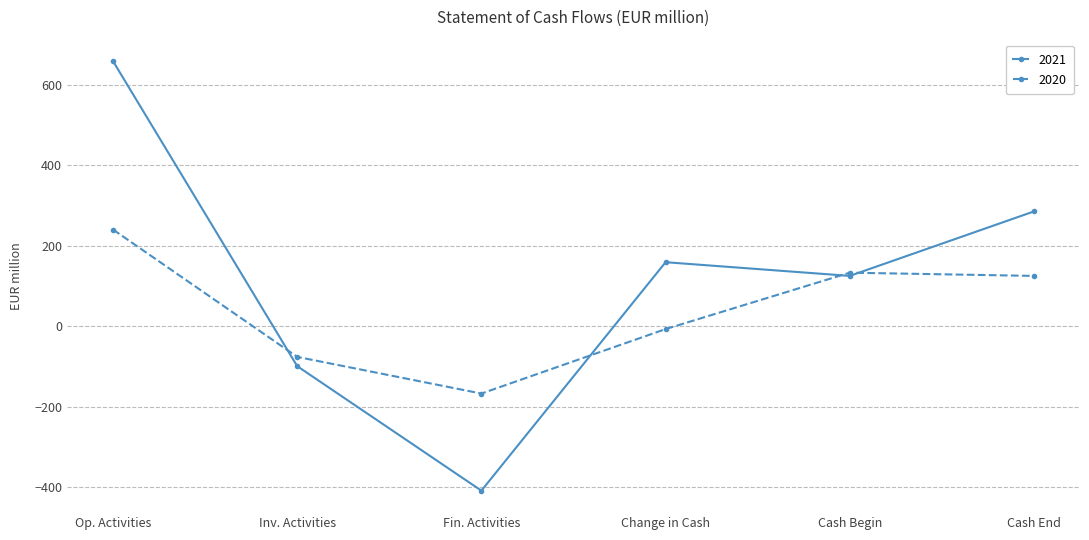

What is the total value across all series at Inv. Activities?

-175